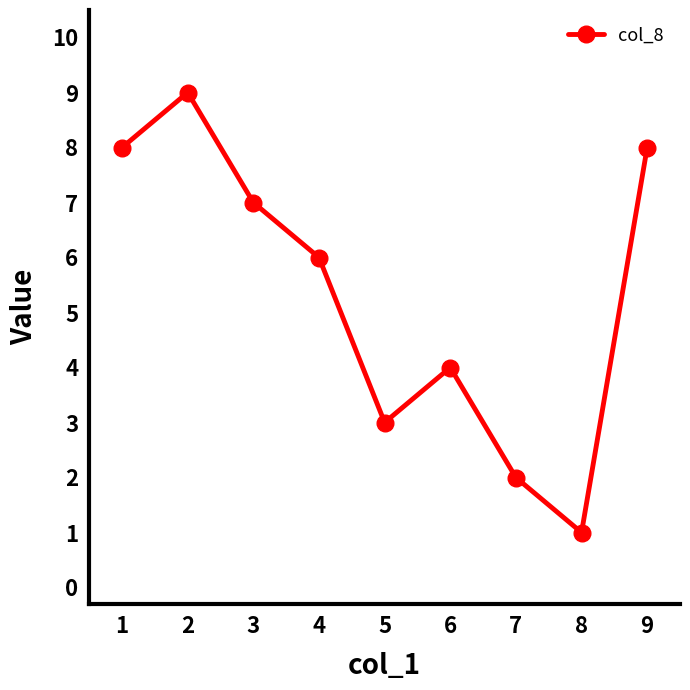

Reading right to left, what are all the values shown in this chart?

8	1	2	4	3	6	7	9	8